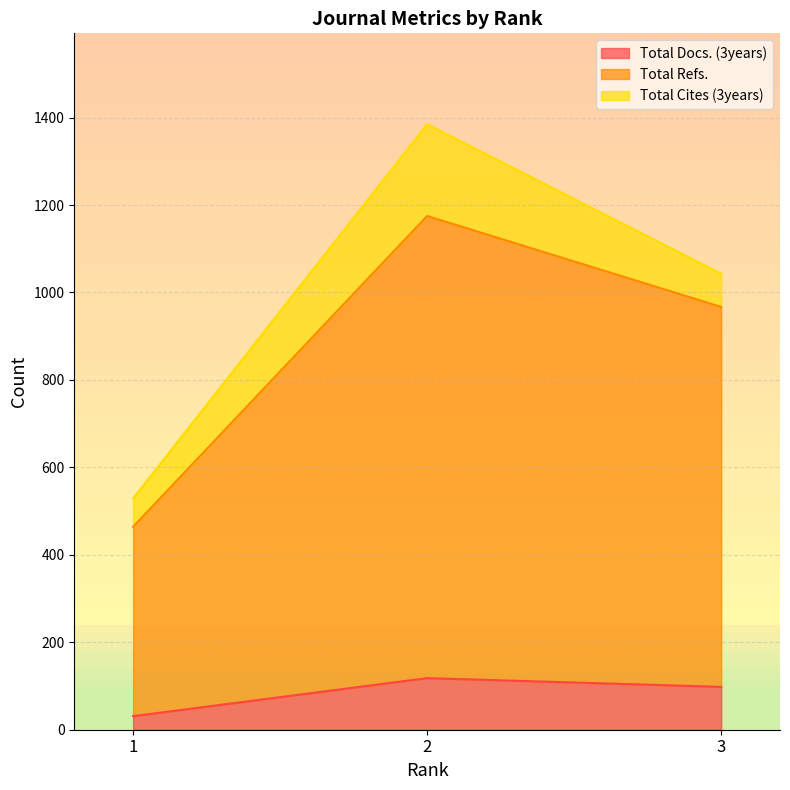

Which label corresponds to the smallest value in the chart?

1